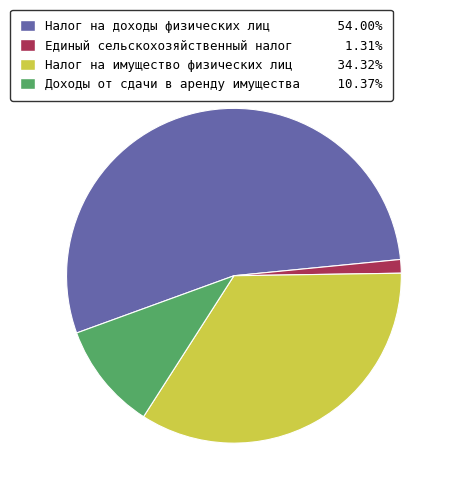

How many slices are in this pie chart?

4